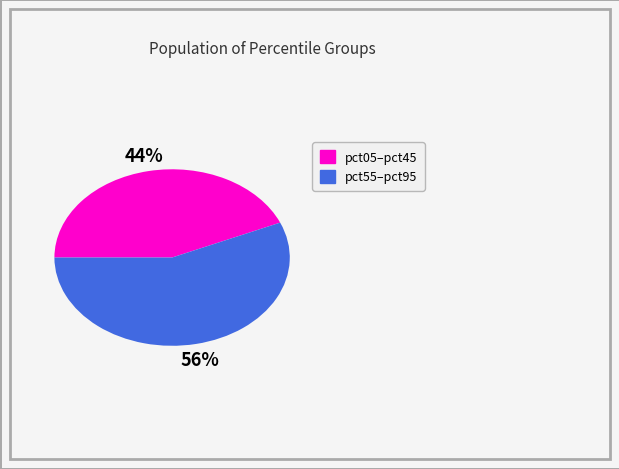

To the nearest percent, what is the average slice percentage?

50%